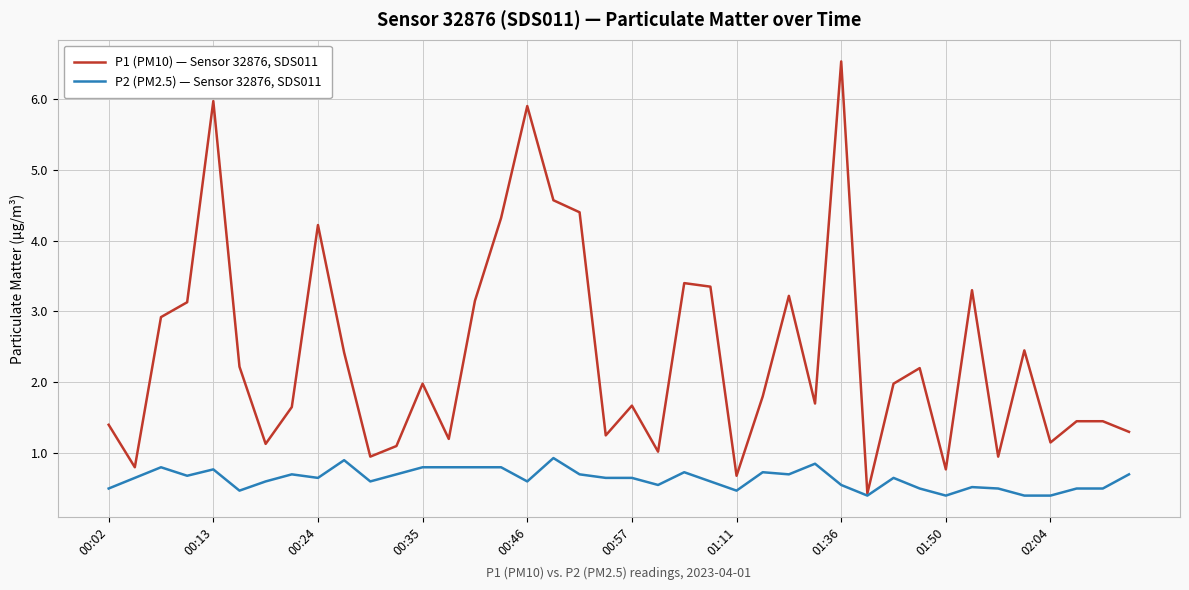

What is the maximum value shown in the chart?

6.5